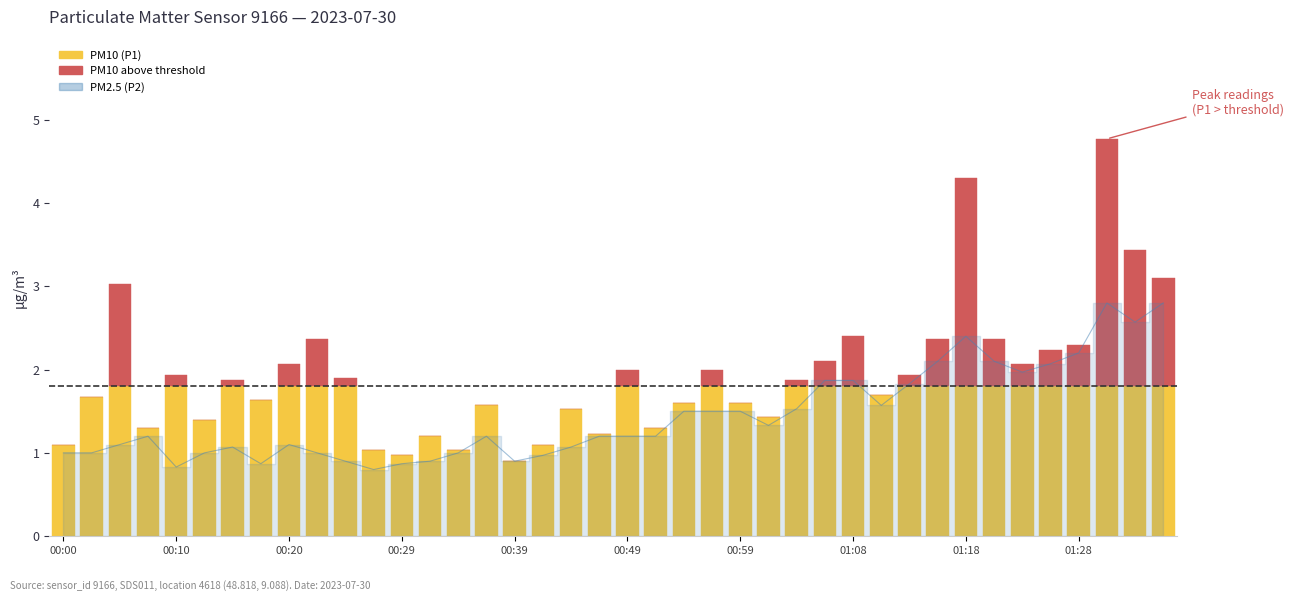

What is the average value of the PM10 (P1) series?

1.6